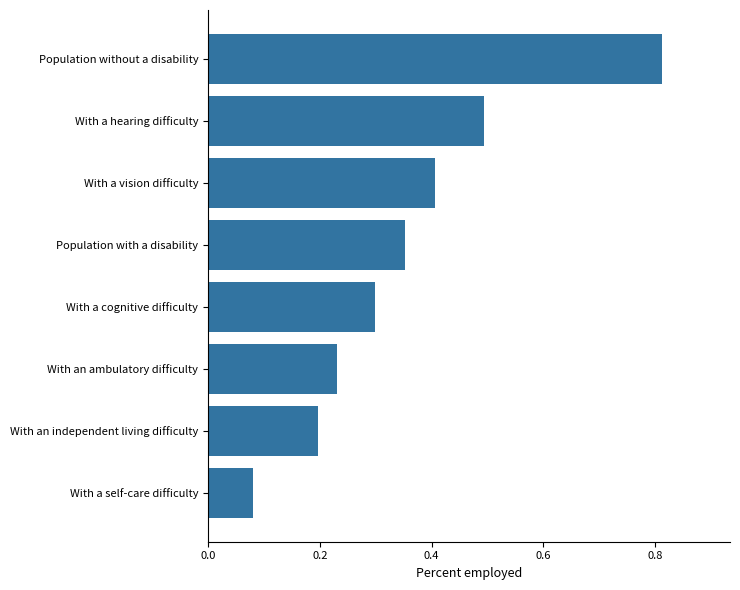

List the labels in order of value, largest first.

Population without a disability, With a hearing difficulty, With a vision difficulty, Population with a disability, With a cognitive difficulty, With an ambulatory difficulty, With an independent living difficulty, With a self-care difficulty